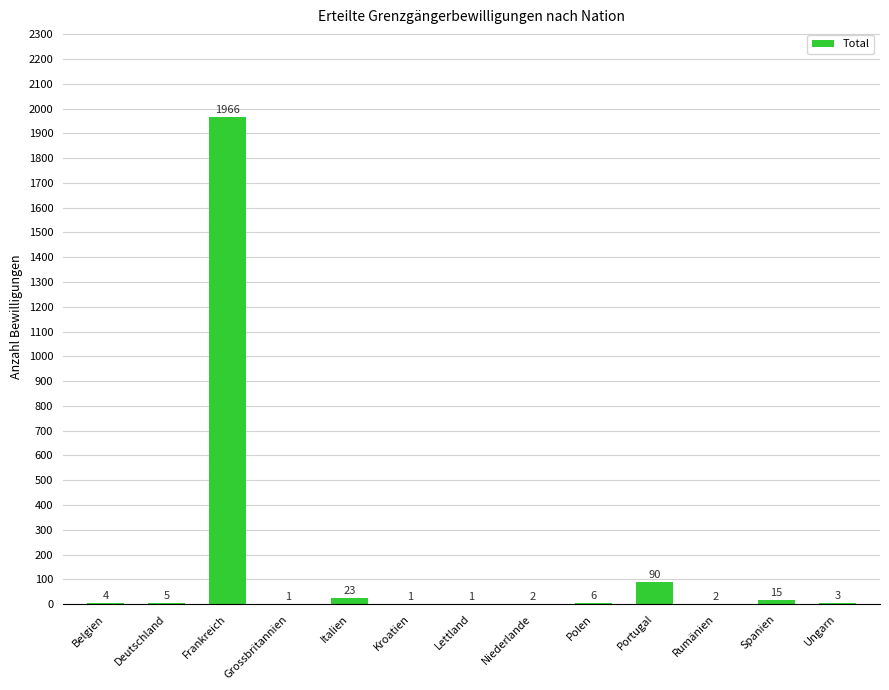

Which category has the highest value across all series?

Frankreich